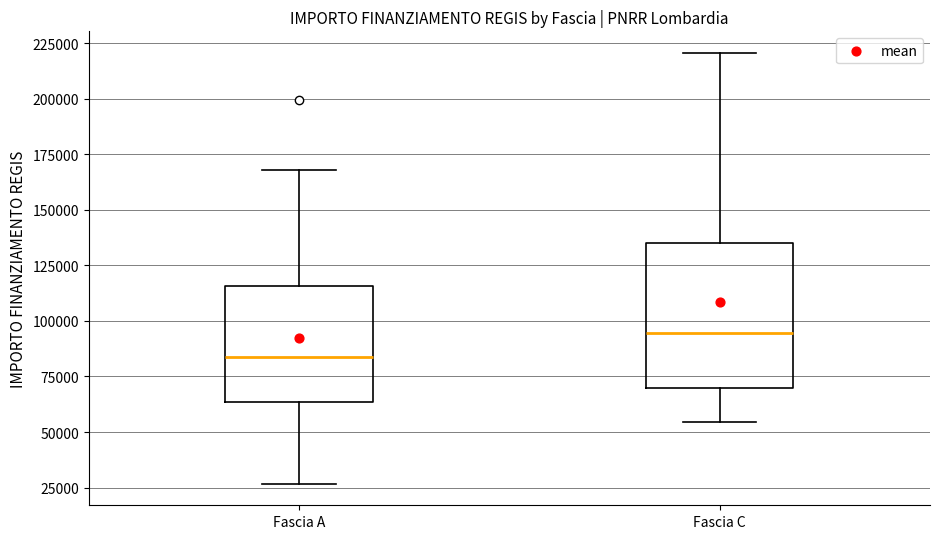

Where does the lower whisker of the box for Fascia C end on the y-axis? The values are not printed on the chart, so give them approximately, as read against the axis.

55000